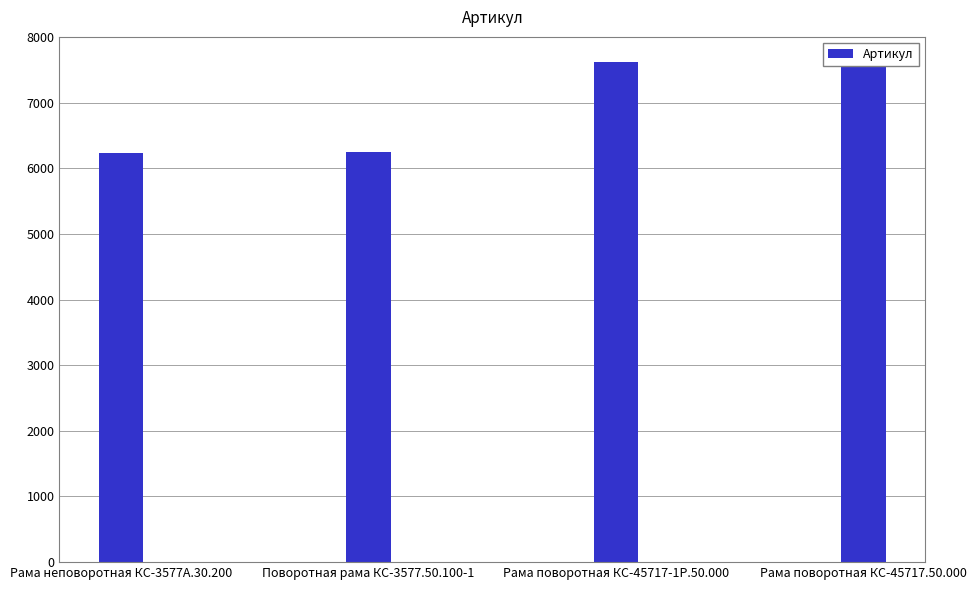

What is the greatest value displayed?

7610